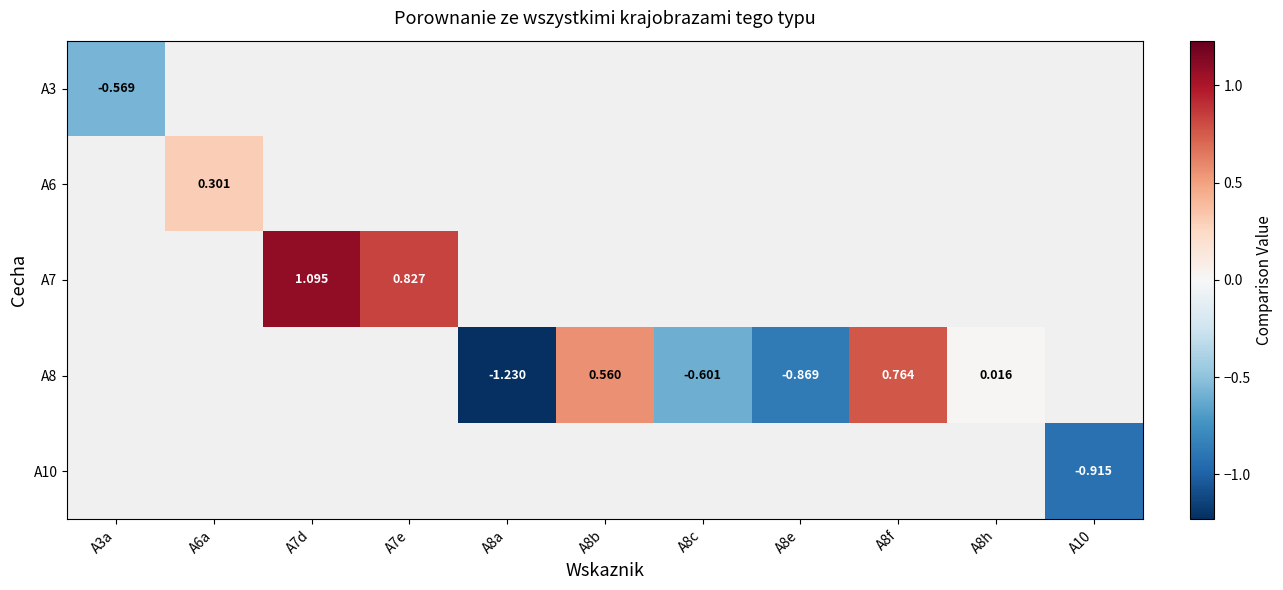

Is it true that A8 equals -0.9 at A8e?

True